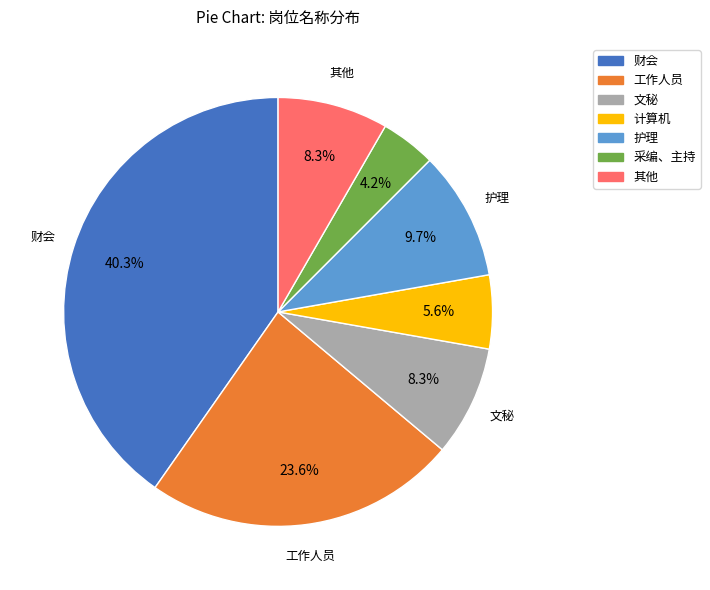

Is there any slice that represents more than half of the pie?

No